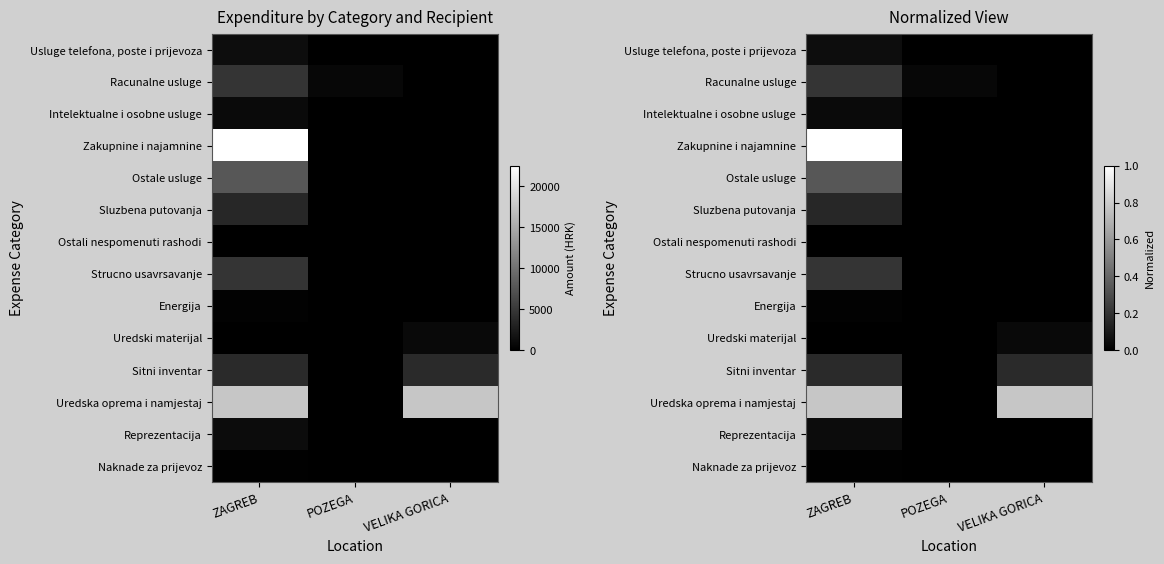

Rank the series by their maximum value, from highest to lowest.

Zakupnine i najamnine, Uredska oprema i namjestaj, Ostale usluge, Strucno usavrsavanje, Racunalne usluge, Sitni inventar, Sluzbena putovanja, Usluge telefona, poste i prijevoza, Reprezentacija, Intelektualne i osobne usluge, Uredski materijal, Energija, Naknade za prijevoz, Ostali nespomenuti rashodi